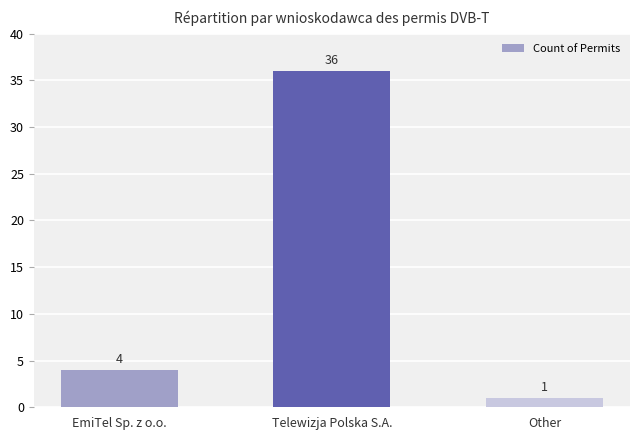

What is the maximum value shown in the chart?

36